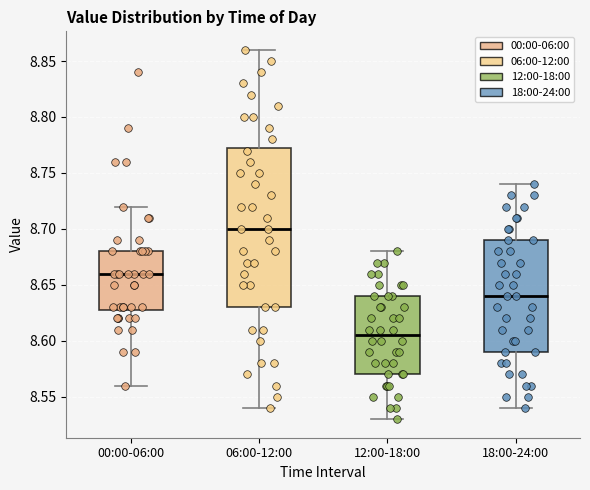

Which box's median line is the highest?

06:00-12:00